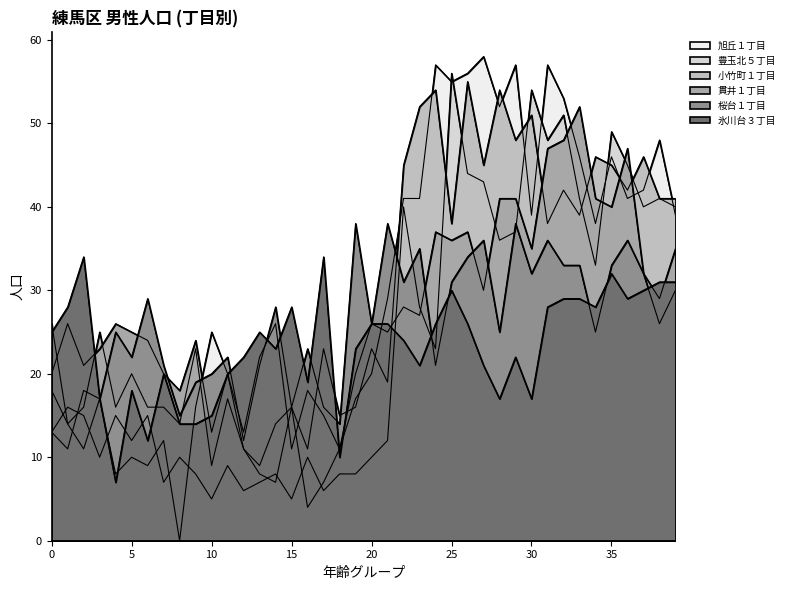

Read the 旭丘１丁目 value at 37, to the nearest 10.

40